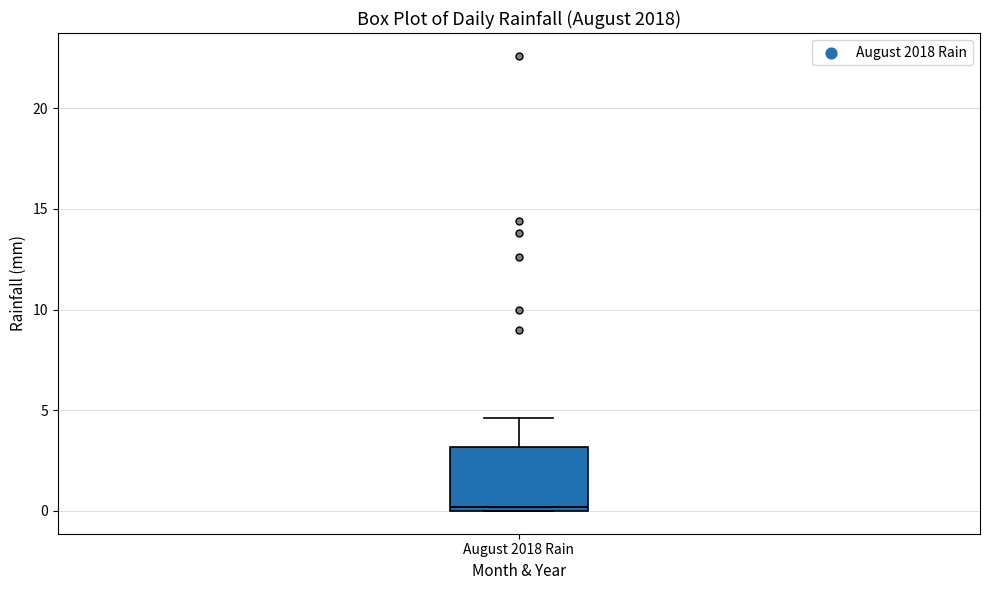

Where is the lower edge of the box for August 2018 Rain on the y-axis? The values are not printed on the chart, so give them approximately, as read against the axis.

0.0